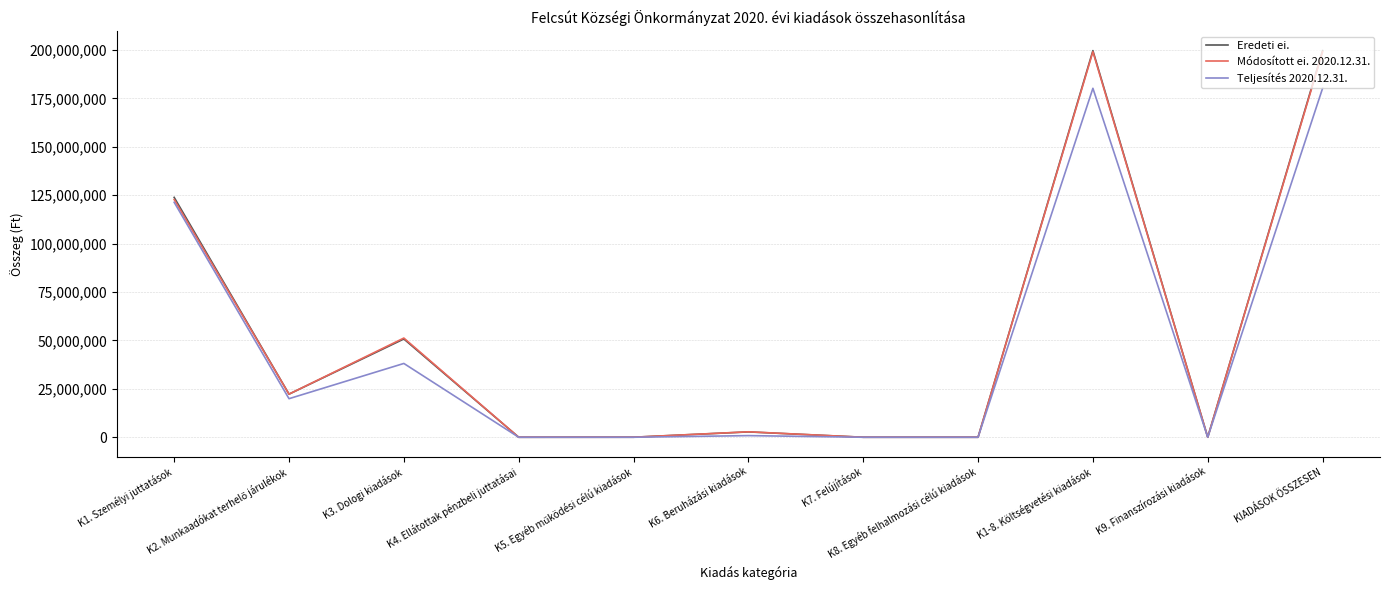

Which series has the widest spread of values?

Eredeti ei.